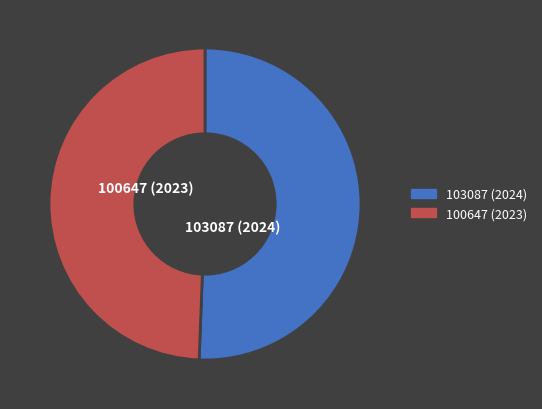

Is the sum of 103087 (2024) and 100647 (2023) greater than half?

Yes